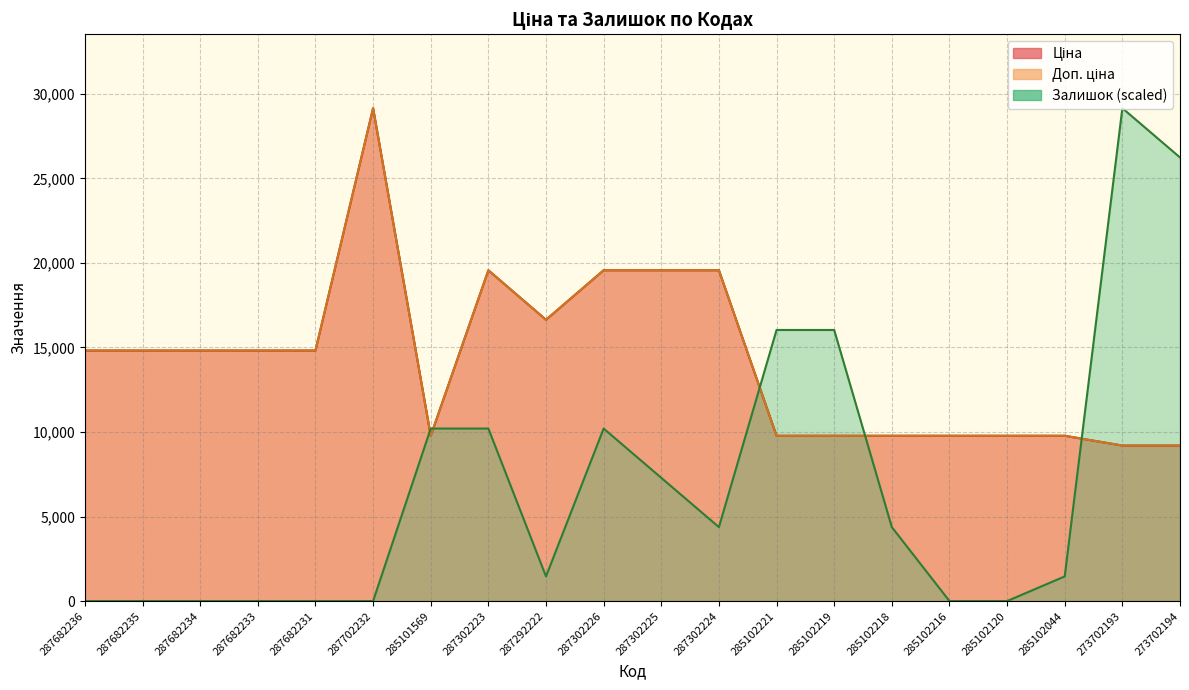

True or false: Залишок has more than 0 interior local peaks.

True